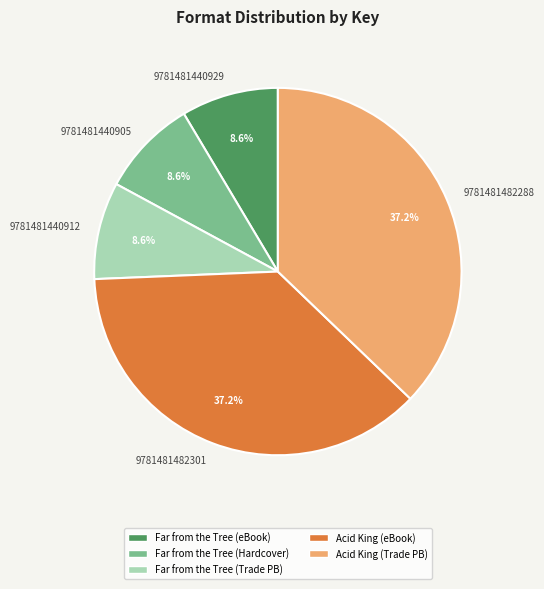

To the nearest percent, what portion does 9781481482301 represent?

37%